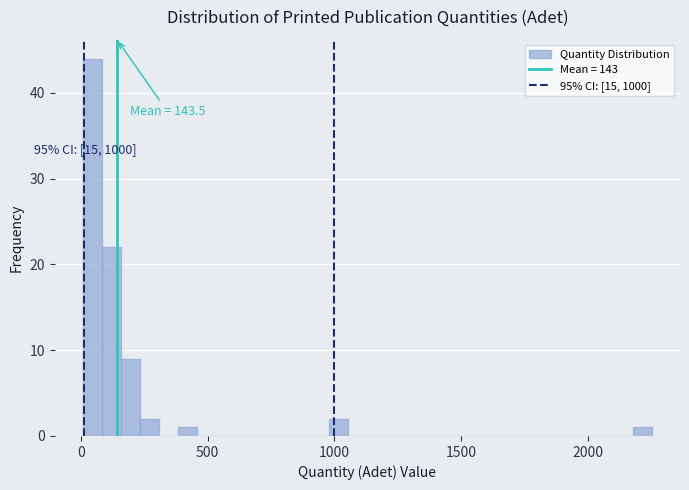

Around what value on the x-axis is the tallest bar? Give the approximate position of its centre, as read against the axis.

50